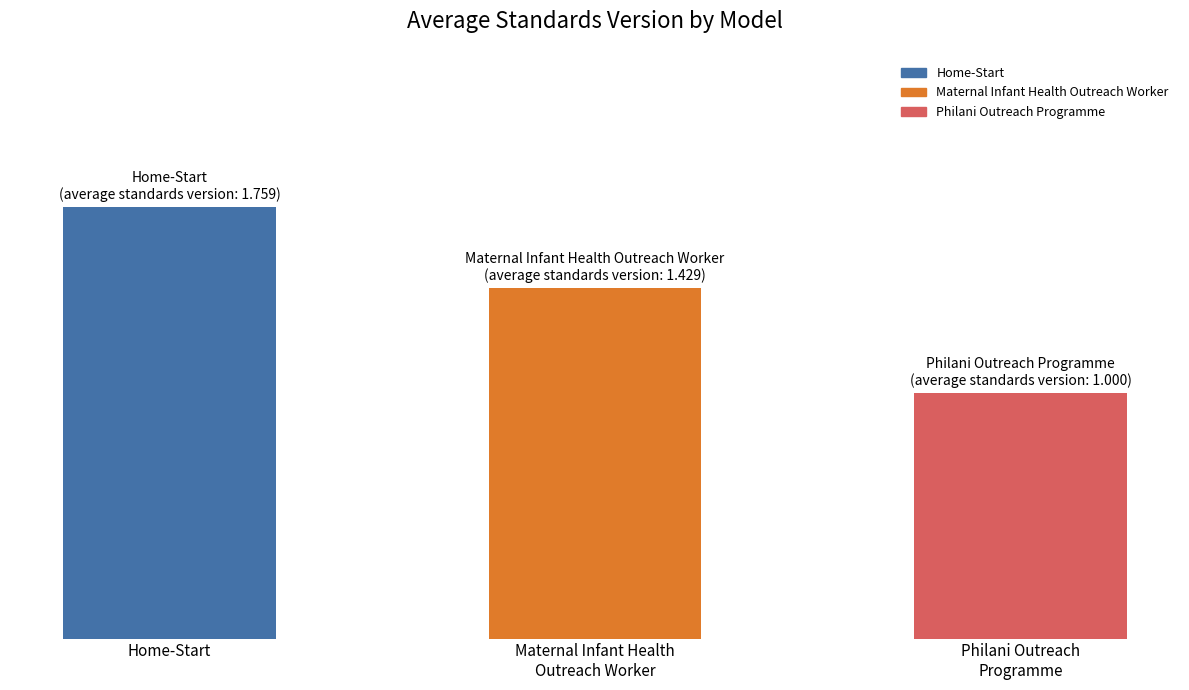

What is the difference between the maximum and second lowest values?

0.3